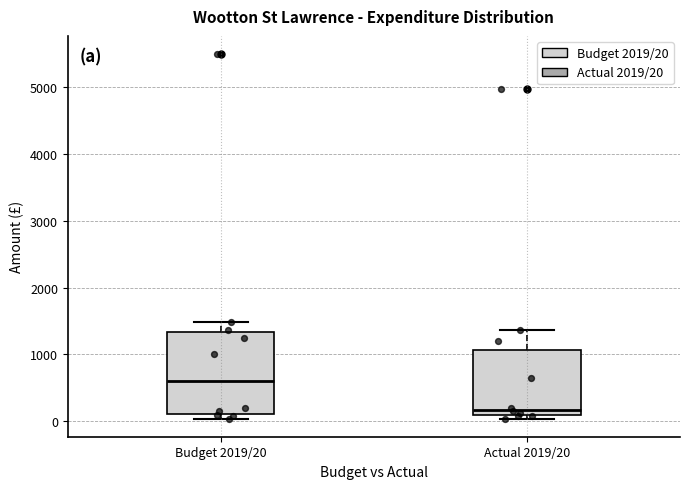

Where does the median line of the box for Actual 2019/20 sit on the y-axis? The values are not printed on the chart, so give them approximately, as read against the axis.

200